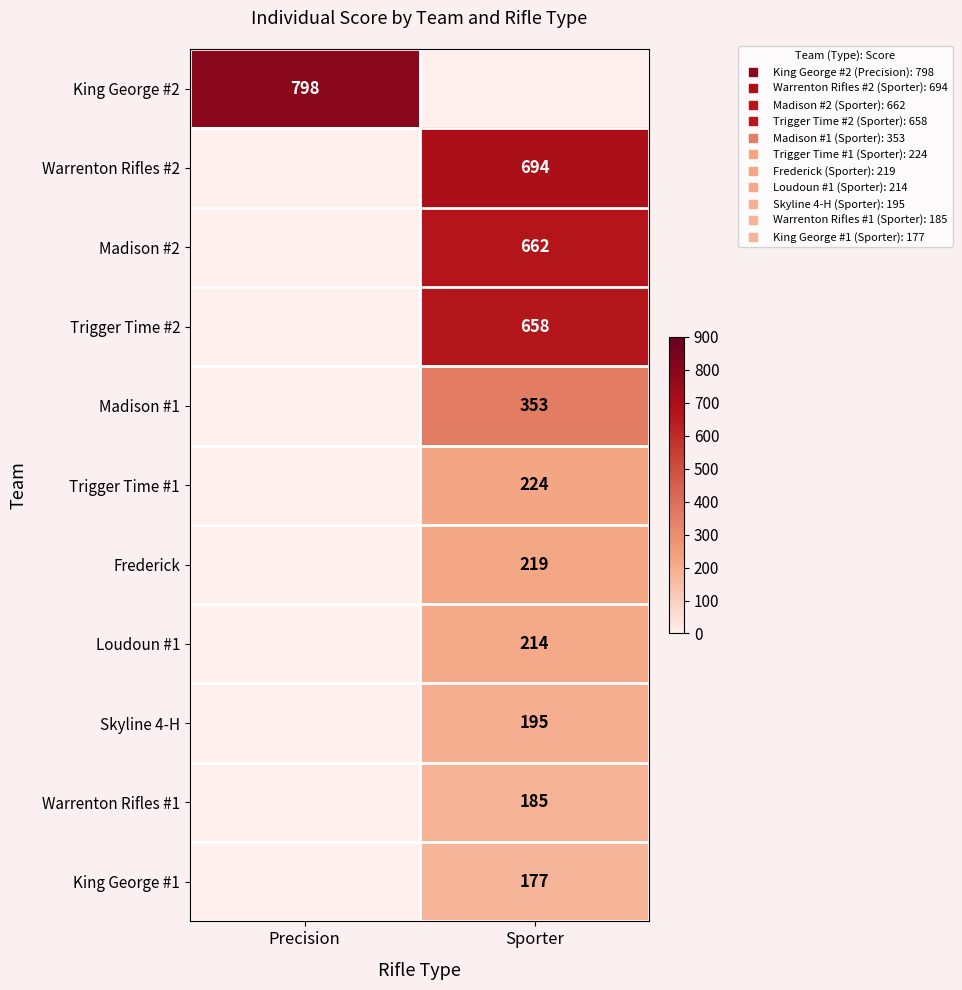

Rank the series at Sporter from lowest to highest value.

King George #2, King George #1, Warrenton Rifles #1, Skyline 4-H, Loudoun #1, Frederick, Trigger Time #1, Madison #1, Trigger Time #2, Madison #2, Warrenton Rifles #2